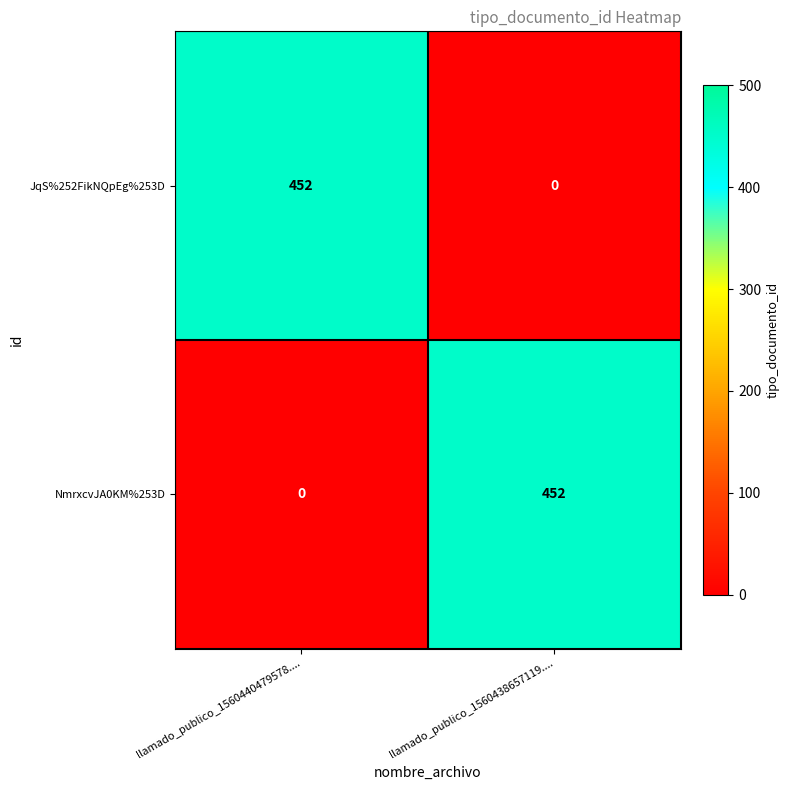

Where is NmrxcvJA0KM%253D nearest to the value 226?

llamado_publico_1560440479578....